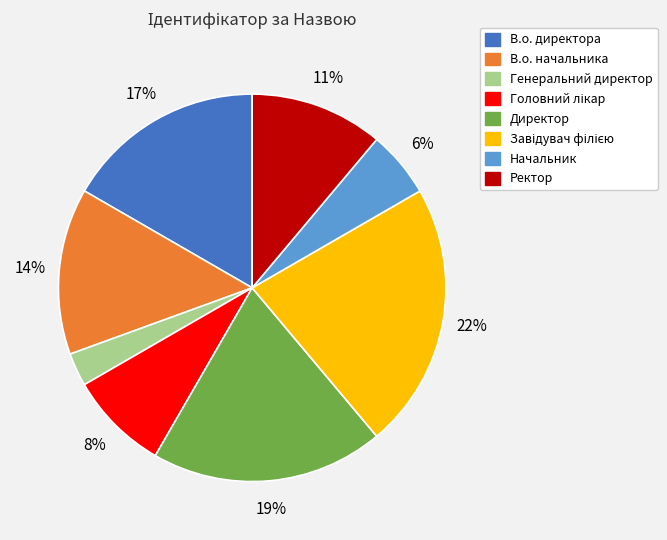

What percentage is the Начальник slice, to the nearest percent?

6%